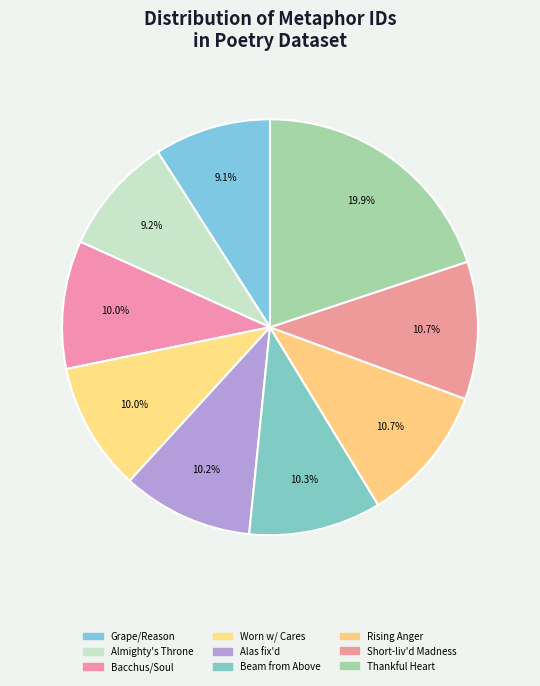

Count the number of slices in the pie.

9